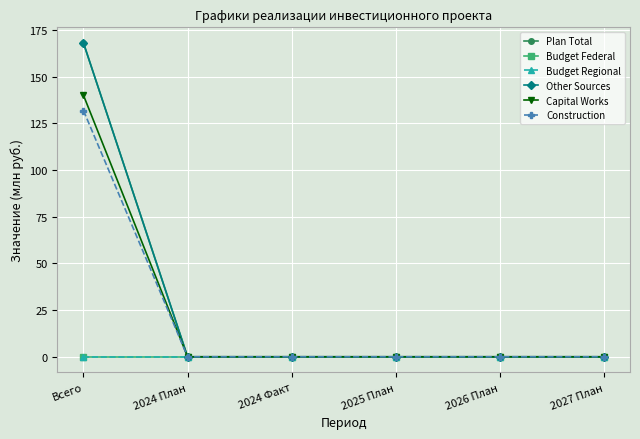

Is this an area chart (filled region under the line)?

No